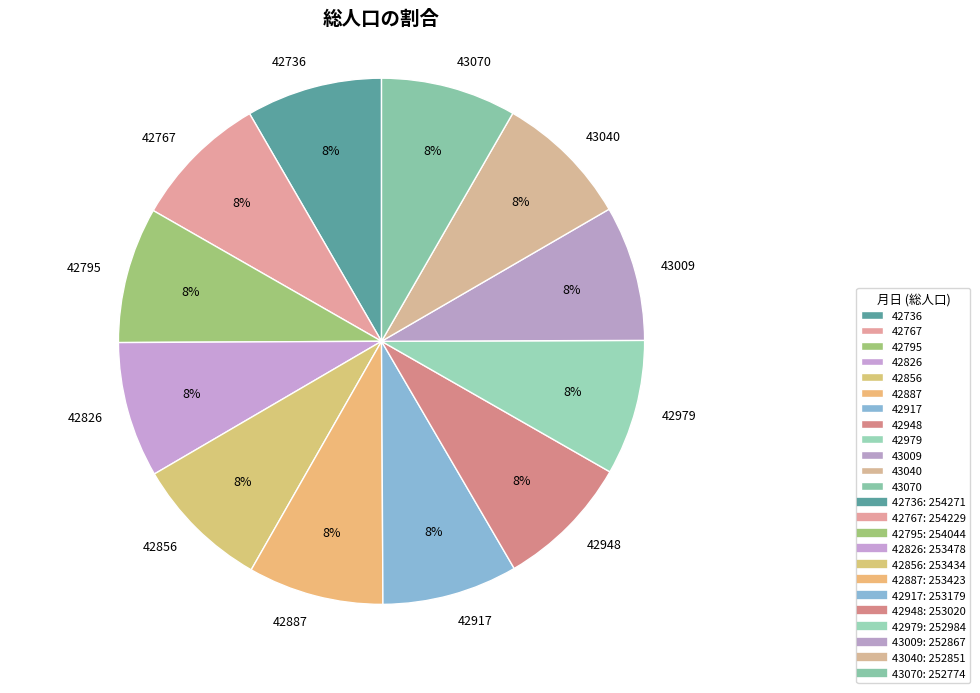

True or false: 43070 accounts for 8% of the total.

True